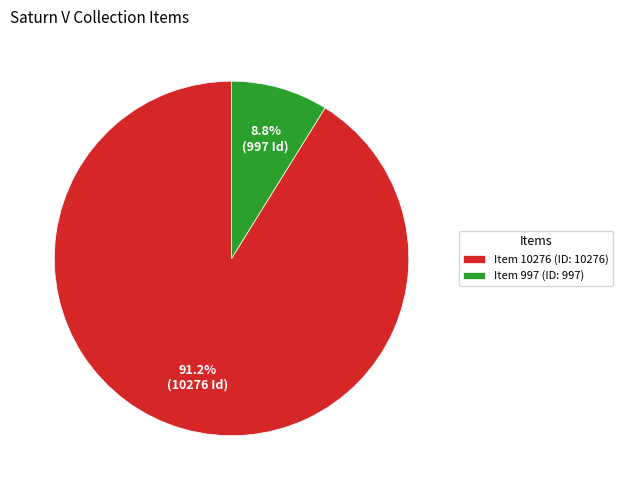

How much of the chart is everything except Item 10276 (ID: 10276)?

8.8%